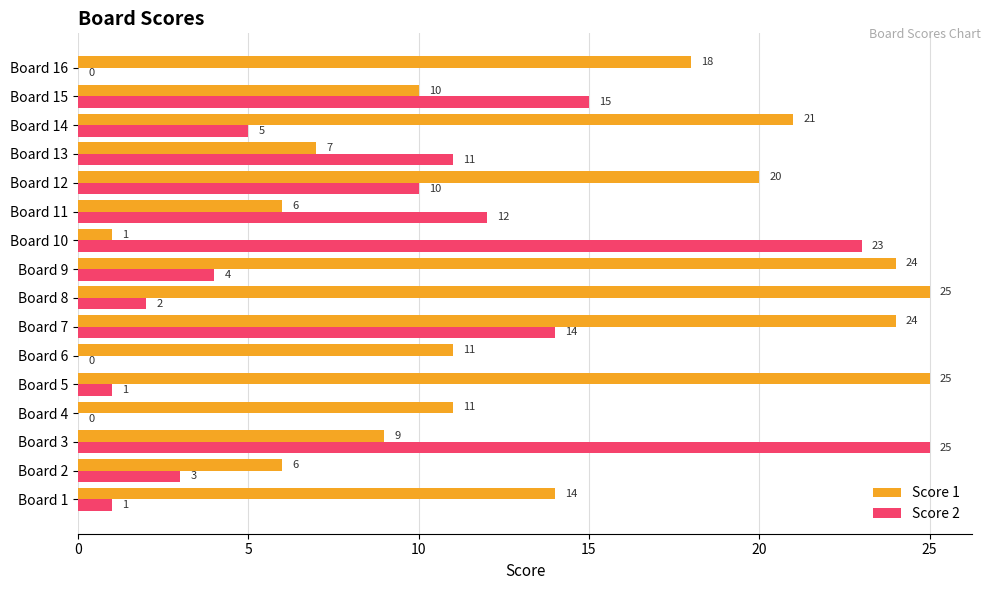

Where is Score 1 nearest to the value 13?

Board 1